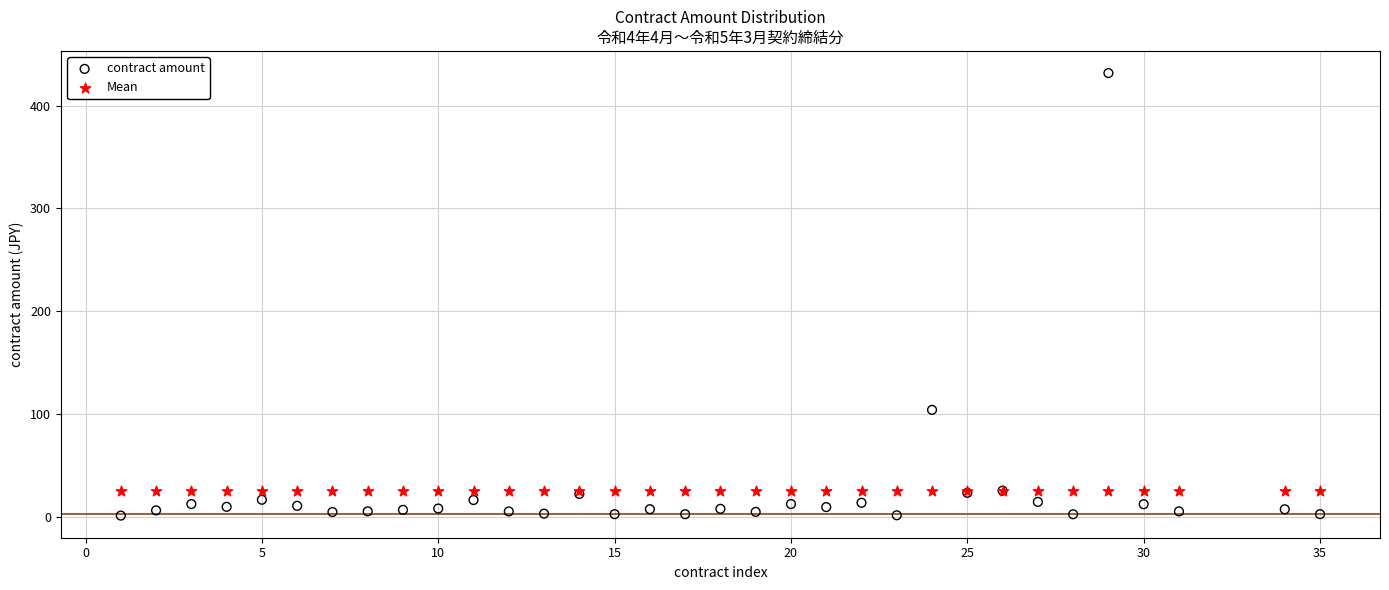

Which series reaches the minimum Y coordinate?

contract amount